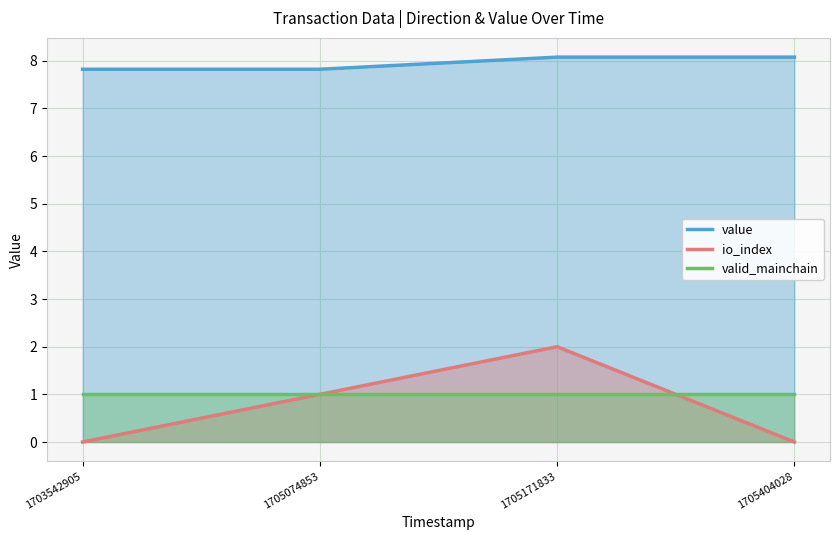

At which category does the chart reach its peak across all series?

1705171833